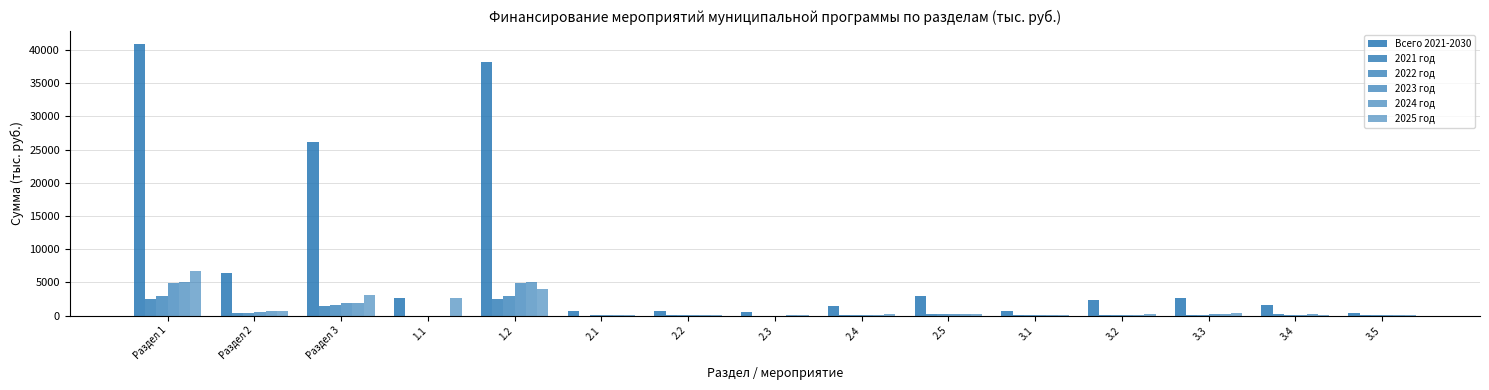

How many categories are shown in the chart?

15